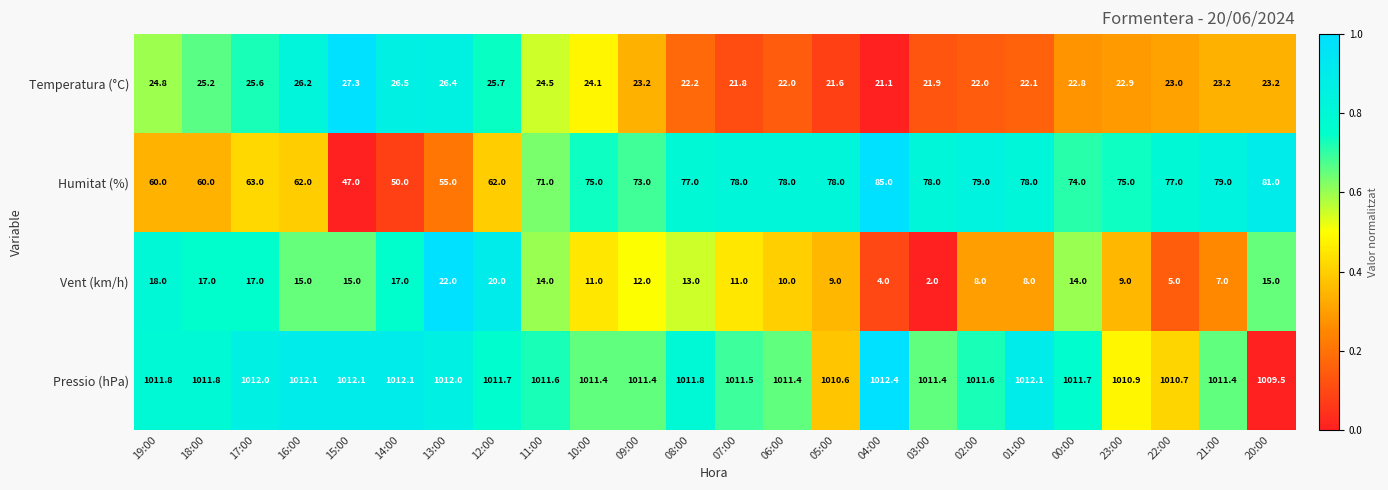

Which series has the largest total across all categories?

Pressio (hPa)